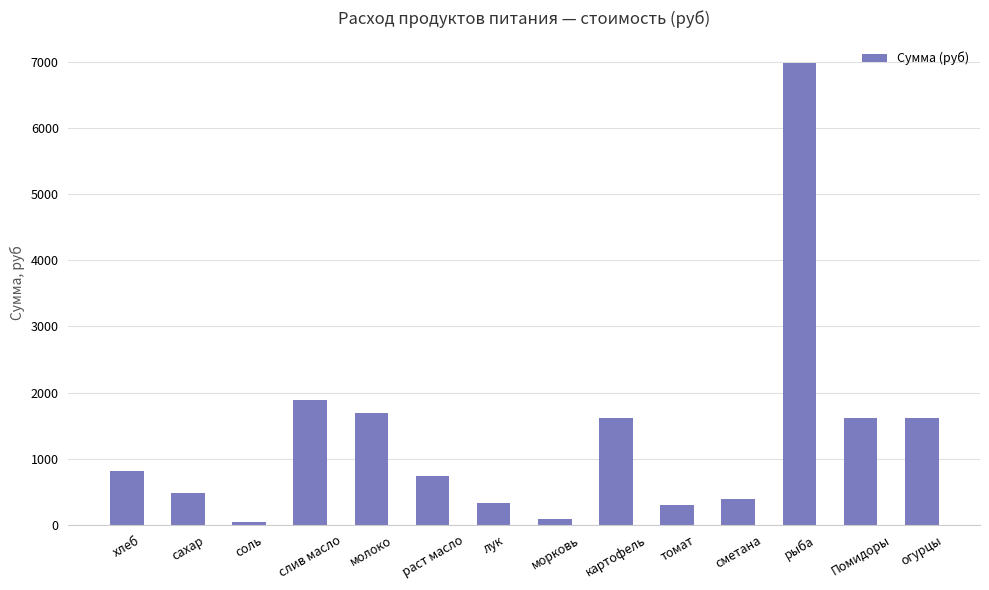

Which label corresponds to the largest value in the chart?

рыба